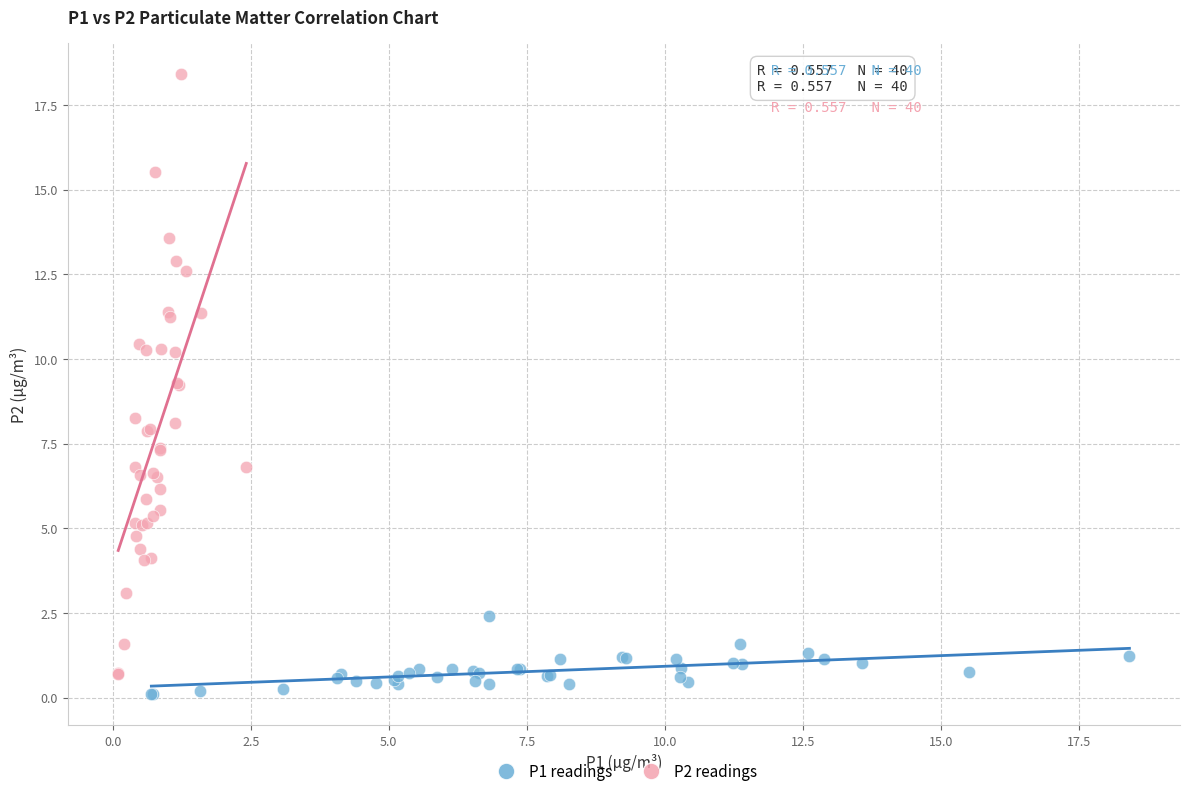

Which series reaches the maximum Y coordinate?

P2 readings